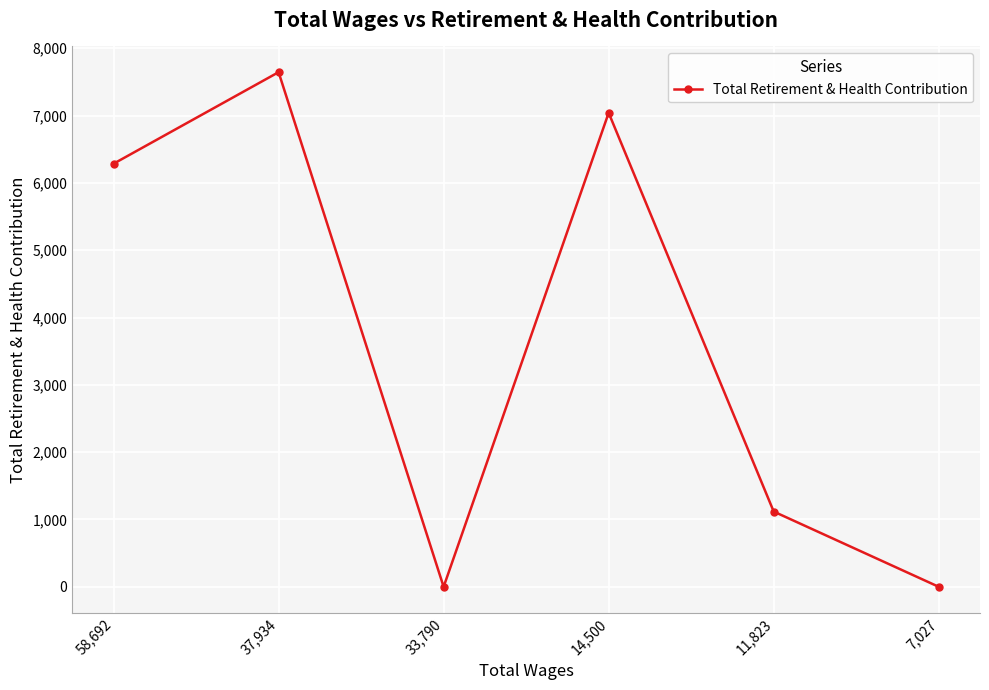

What is the sum of all values?

22089